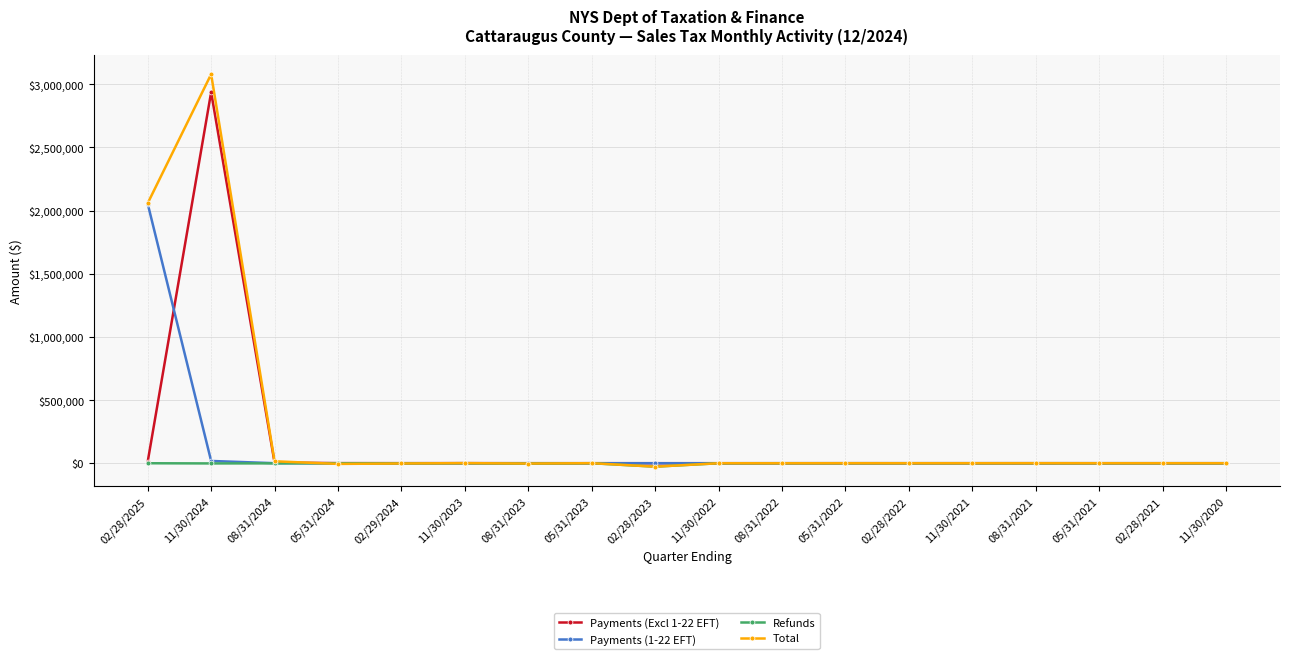

What is the sum of all Payments (Excl 1-22 EFT) values?

2955638.5